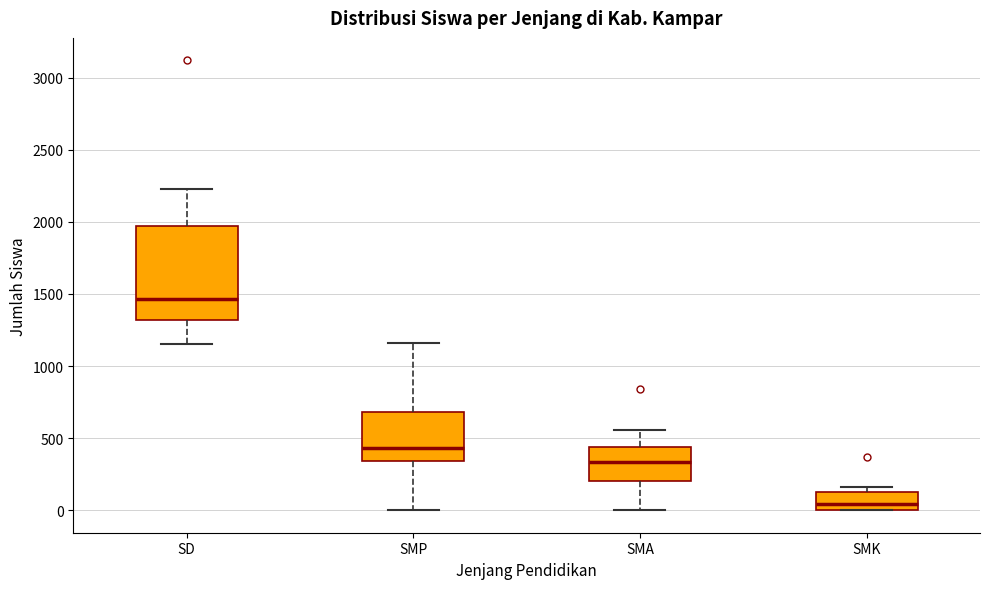

Where does the median line of the box for SMK sit on the y-axis? The values are not printed on the chart, so give them approximately, as read against the axis.

50